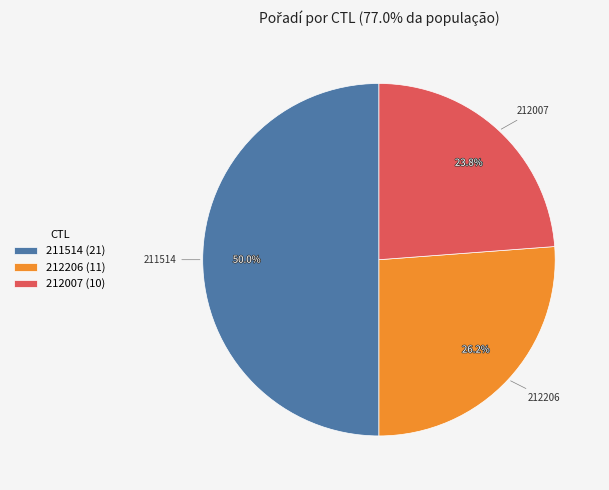

Approximately how many times larger is the value at 211514 compared to 212206?

1.9